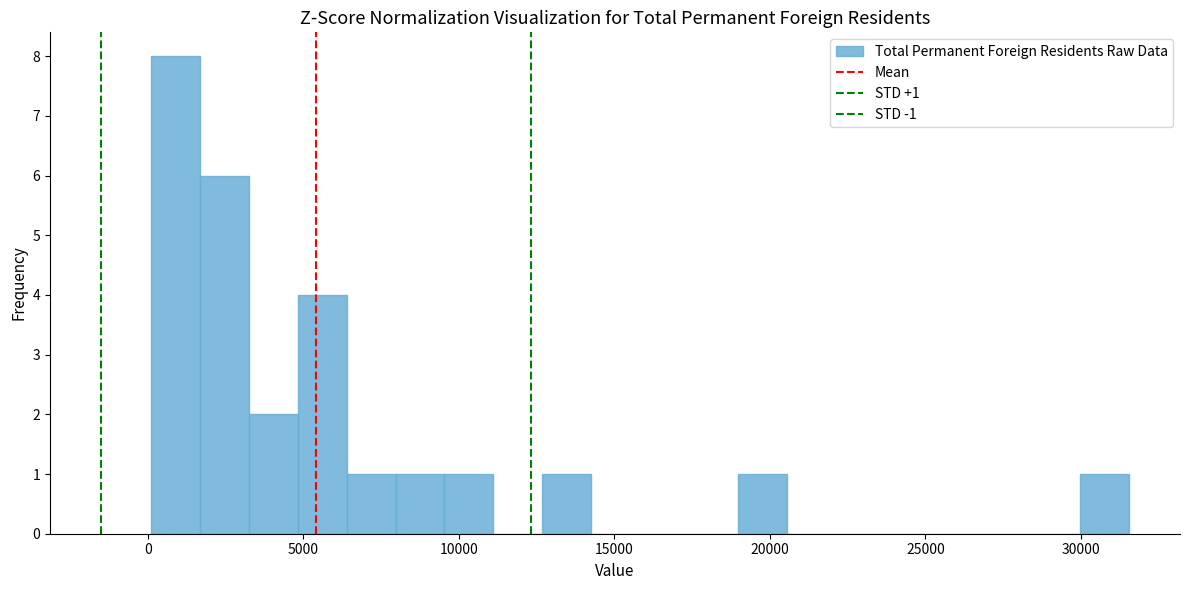

Around what value on the x-axis is the tallest bar? Give the approximate position of its centre, as read against the axis.

1000